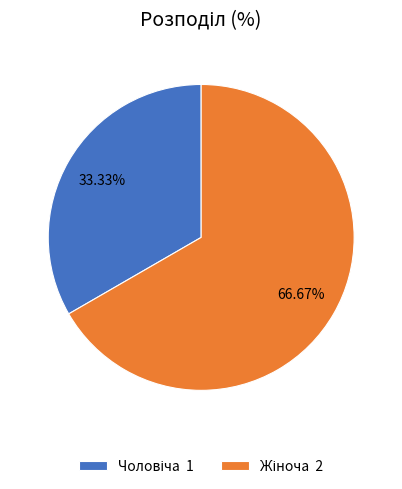

Does any single category account for the majority?

Yes